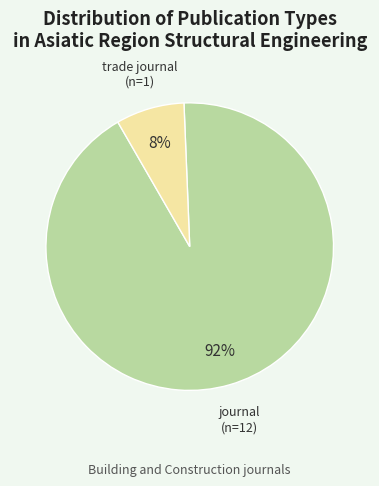

How many segments does this pie chart have?

2